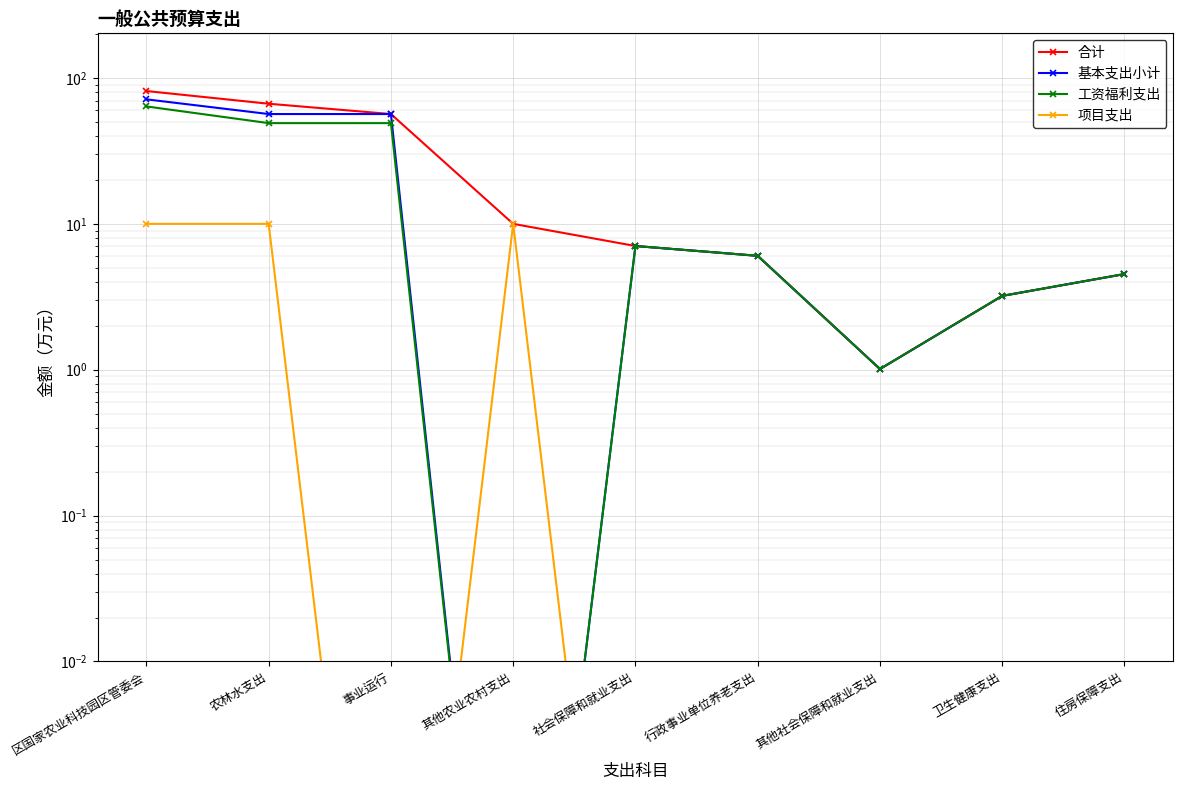

What is the sum of the 合计 values at 其他社会保障和就业支出 and 住房保障支出?

5.5